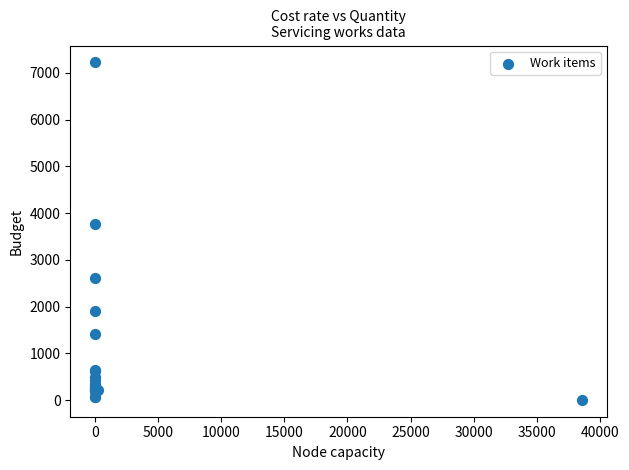

What Y value in the scatter plot is closest to 3612?

3758.3